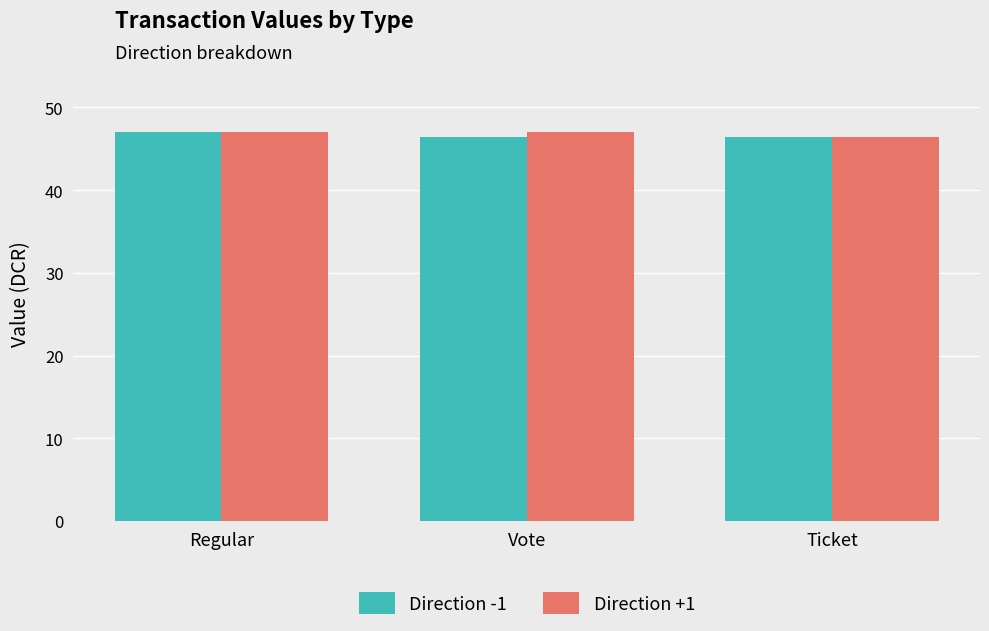

Is it true that Direction +1 equals 16.5 at Vote?

False